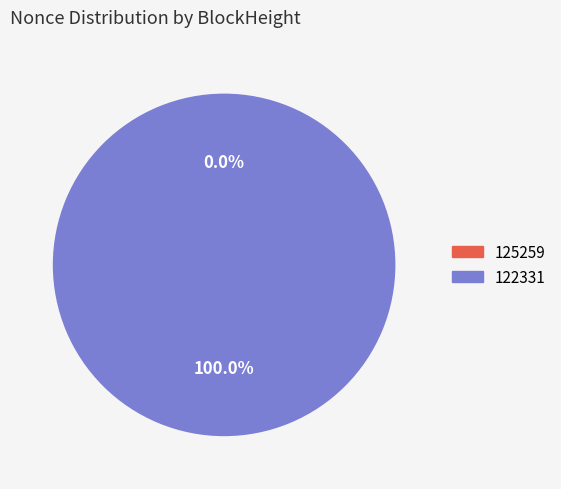

What percentage is the 122331 slice, to the nearest percent?

100%